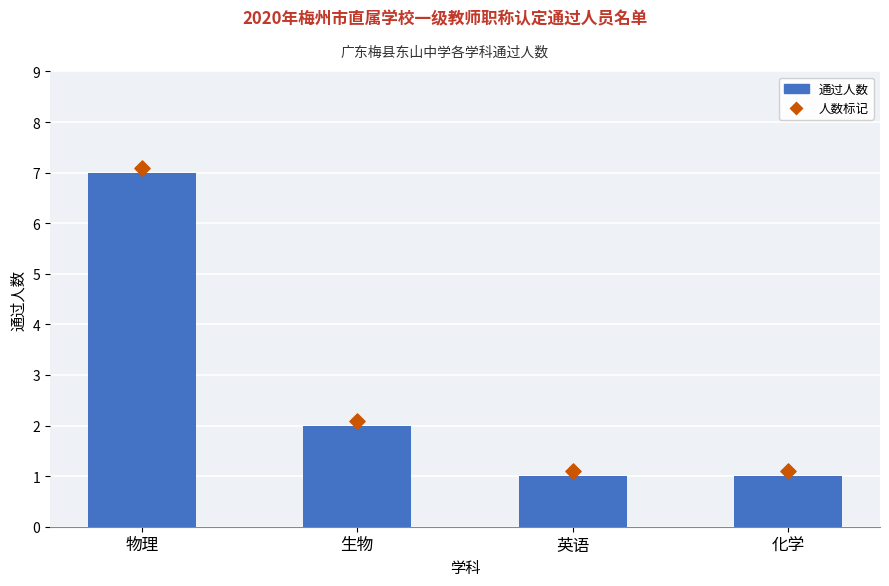

What is the change in value from 生物 to 英语?

-1